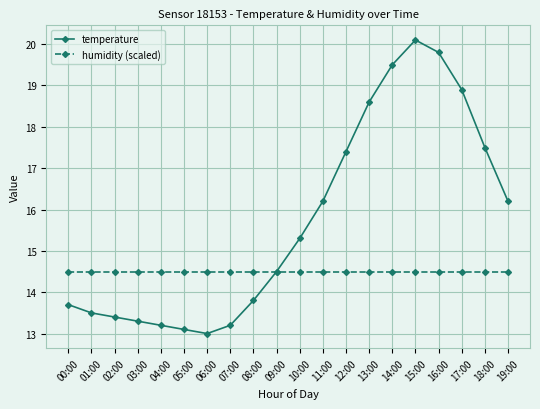

What is the highest value of the humidity (scaled) series?

14.5